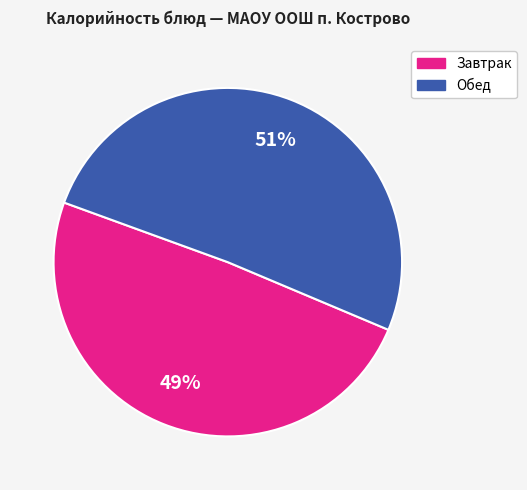

Does any single category account for the majority?

Yes